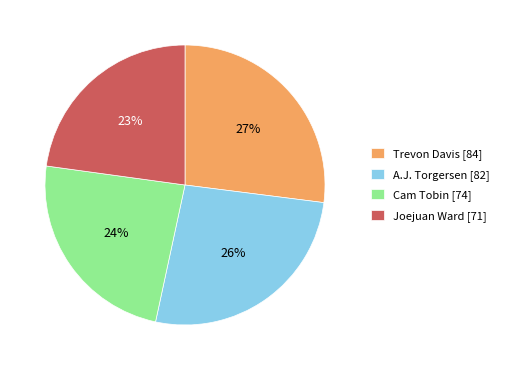

How many slices are in this pie chart?

4